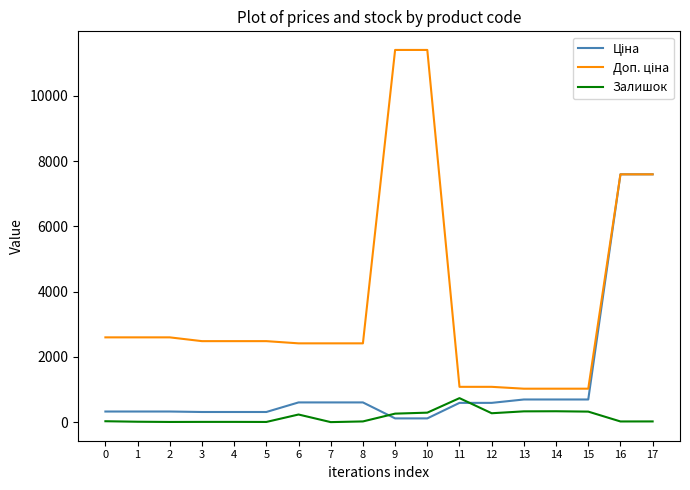

What is the total value across all series at 2?

2928.1